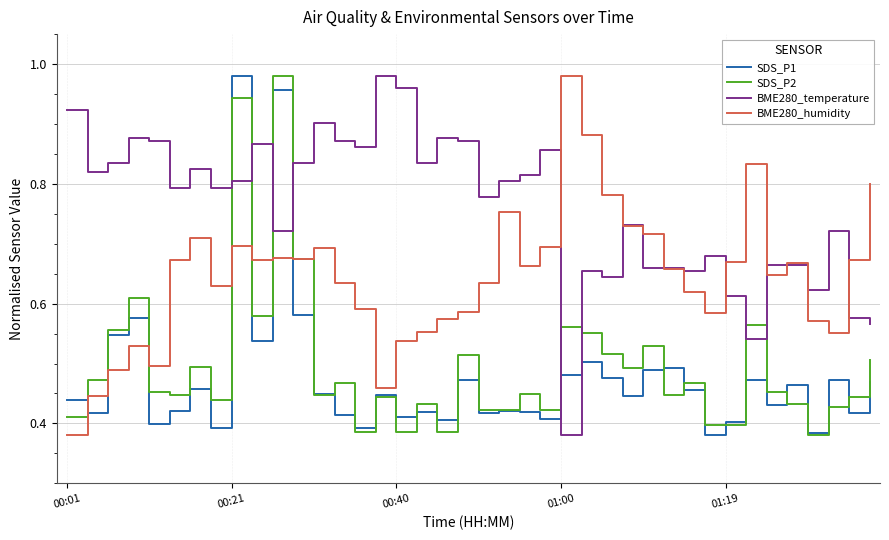

Which series has the largest total across all categories?

BME280_temperature